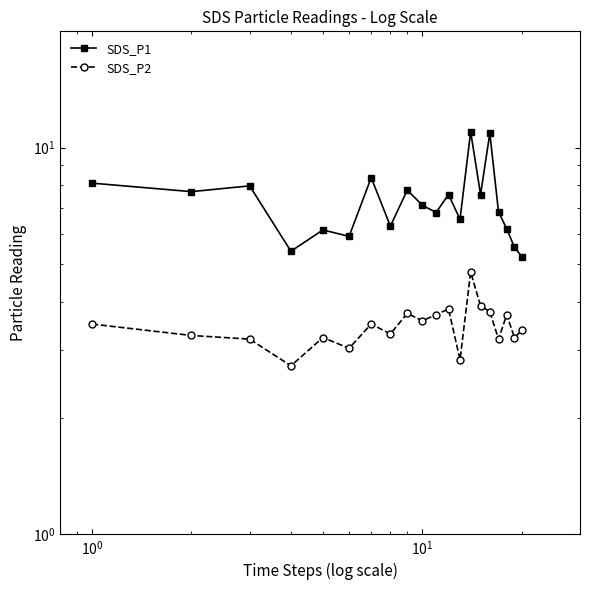

Is it true that SDS_P1 equals 8.0 at 19?

False